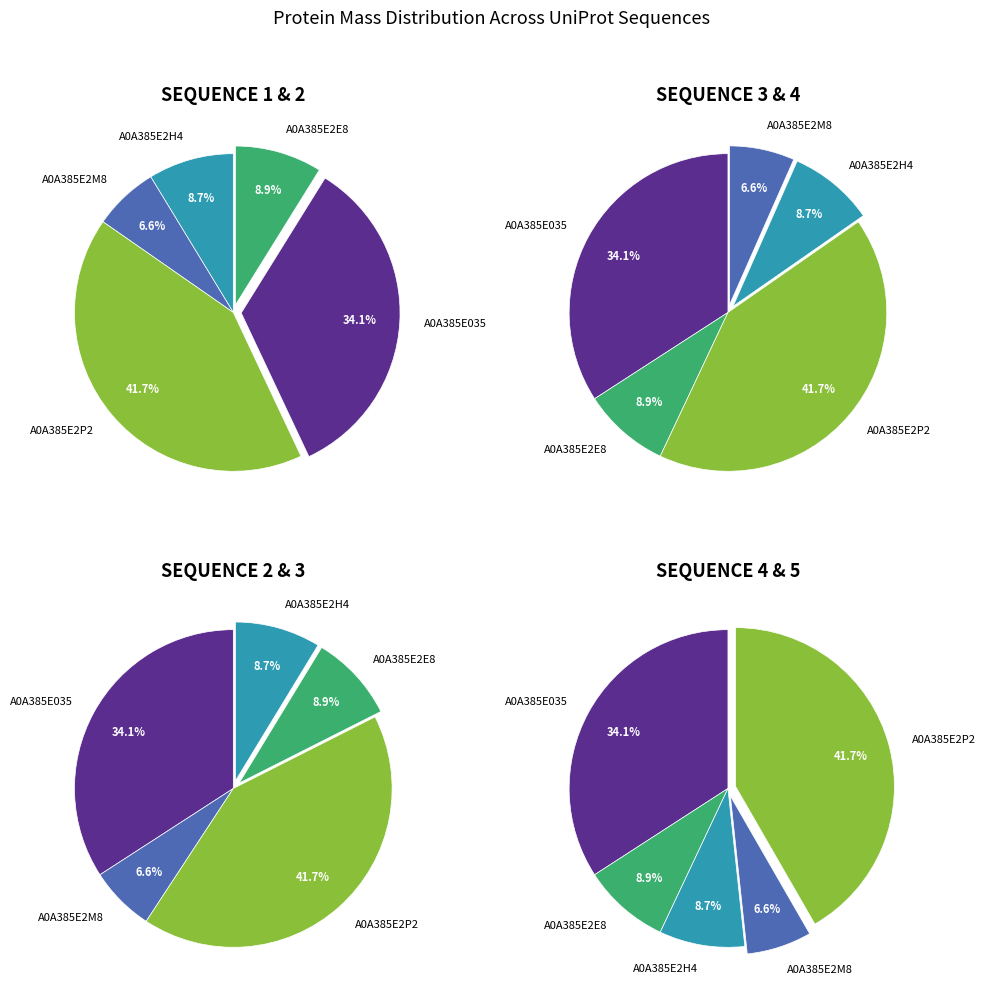

Is it true that A0A385E2P2 is 30% of the pie?

False